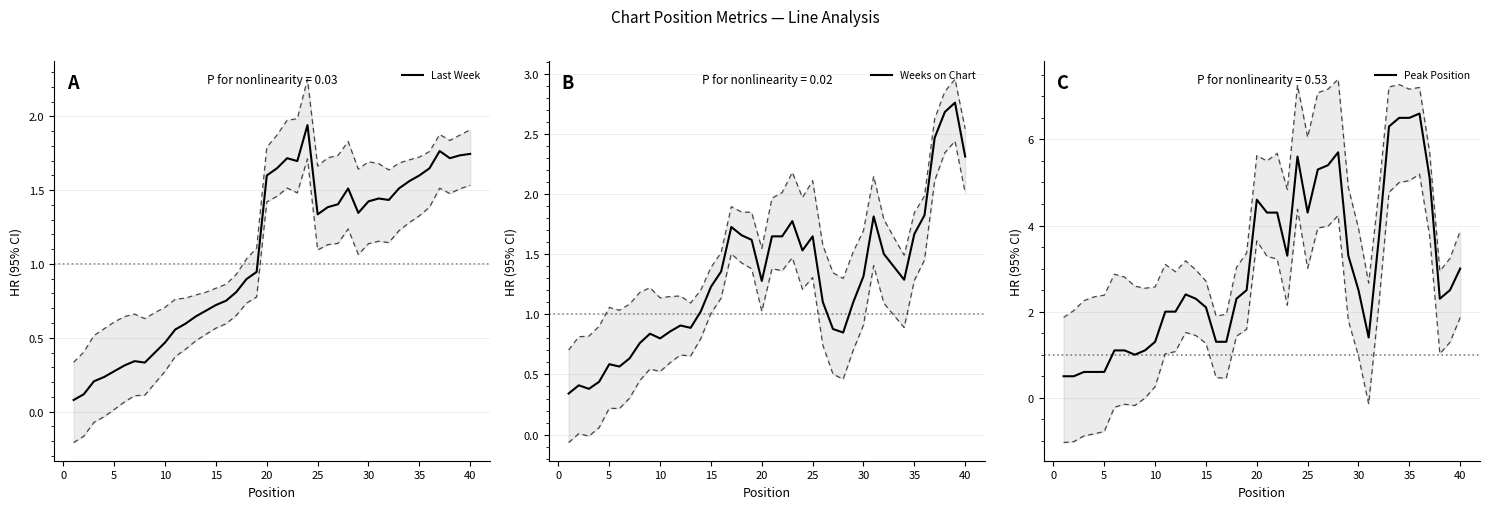

At which label does Last Week first exceed 1?

20